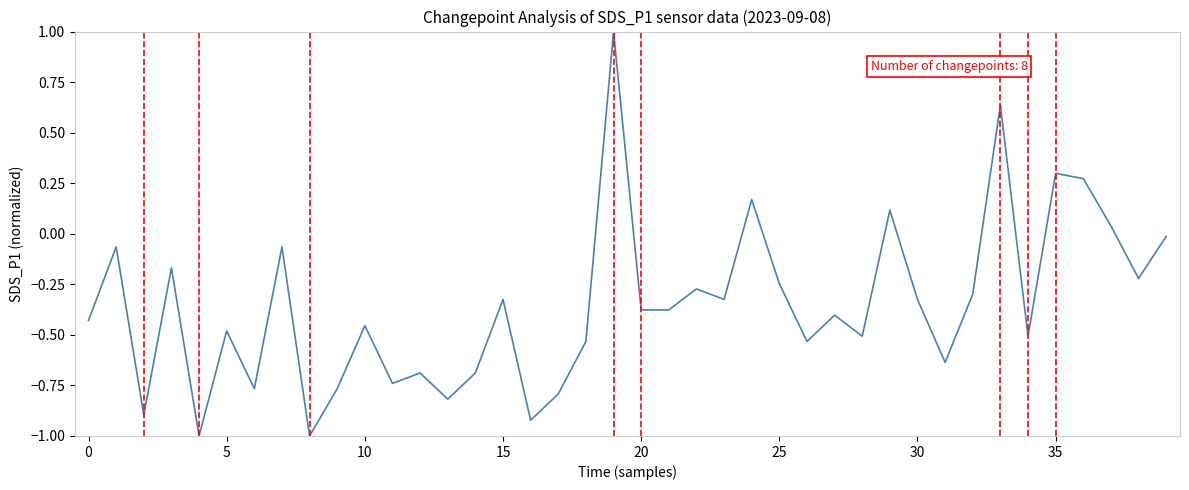

What is the difference between the second highest and second lowest values?

1.6